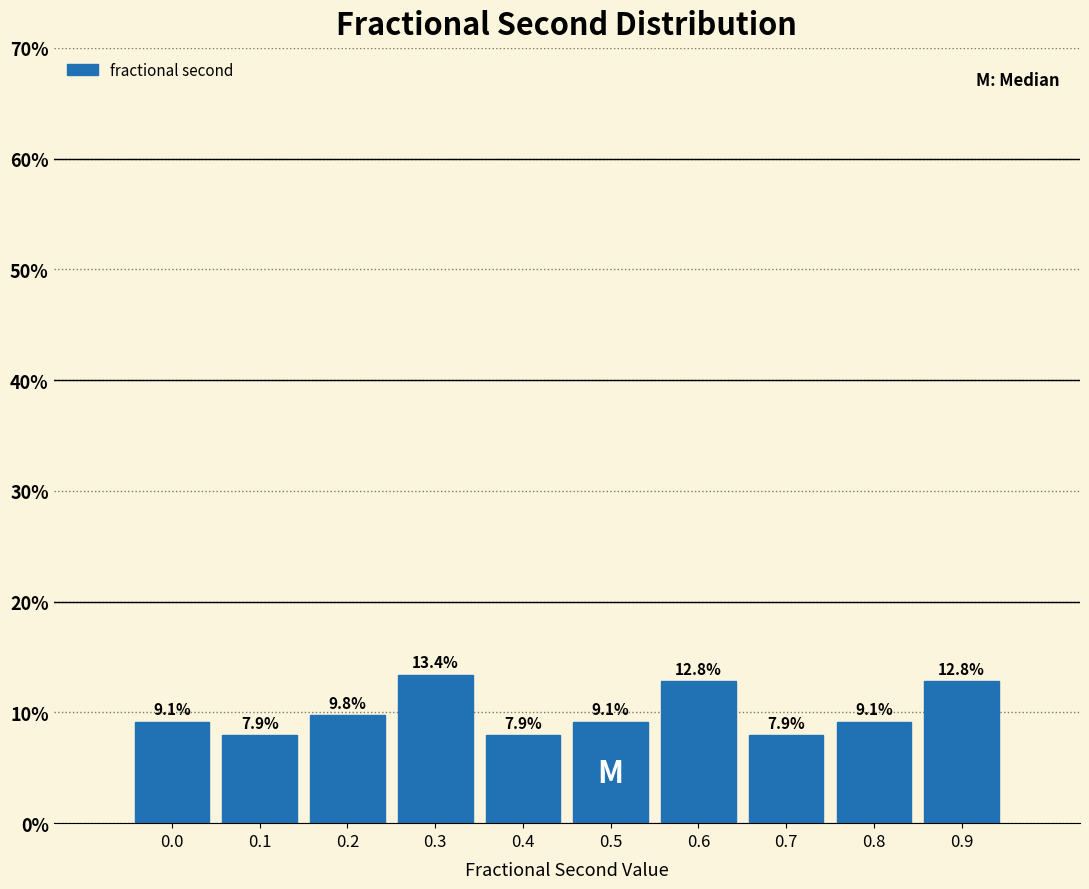

Reading left to right, list all the values displayed in this chart.

9.1	7.9	9.8	13.4	7.9	9.1	12.8	7.9	9.1	12.8